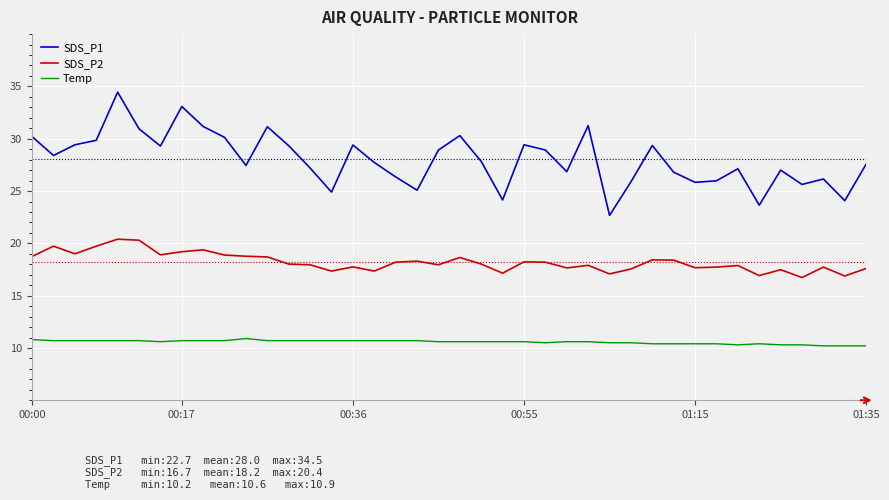

True or false: Temp and SDS_P1 intersect in this chart.

False